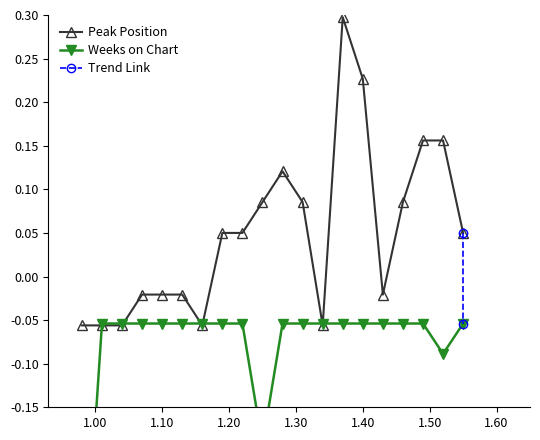

How many data points in Peak Position are less than 0?

9